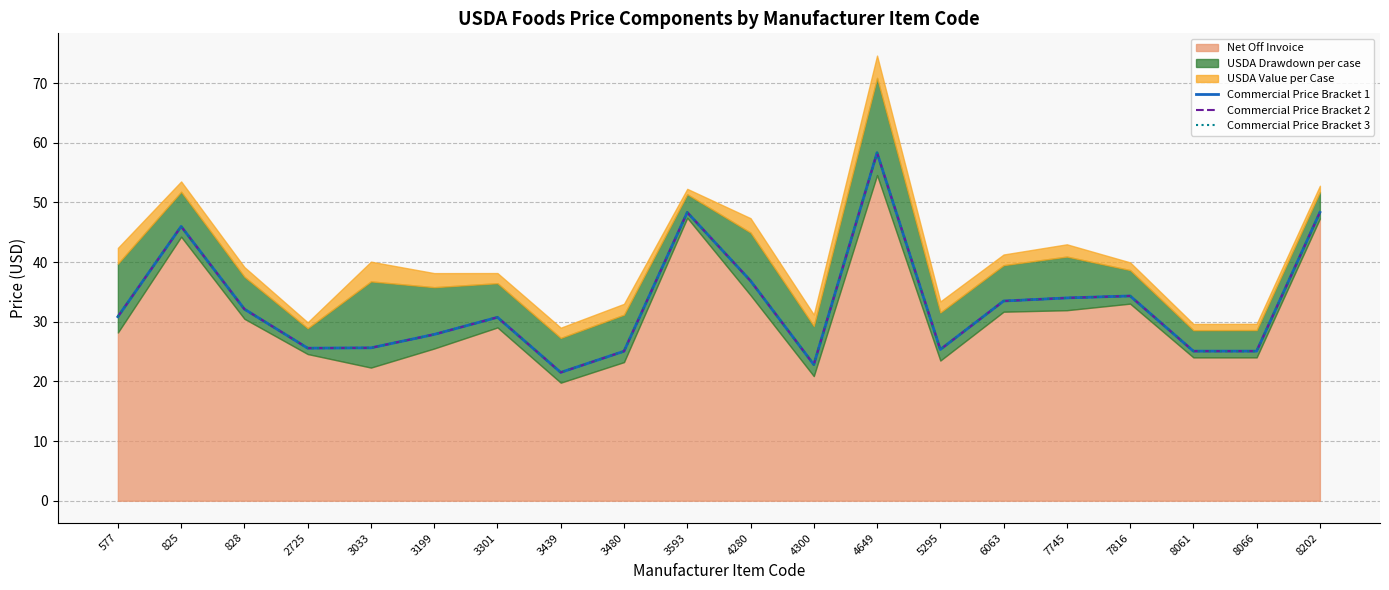

How many lines are shown in the chart?

3